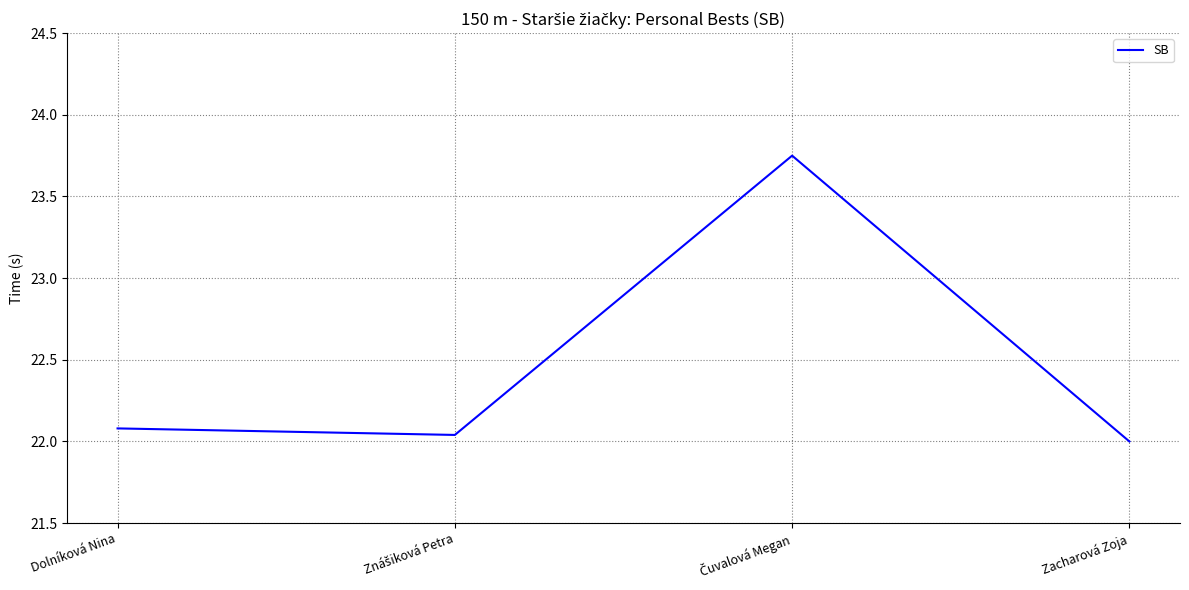

Is it true that the value at Dolníková Nina is 22.1?

True